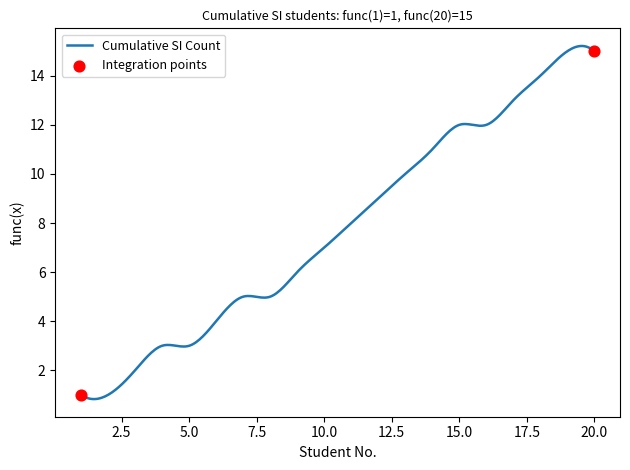

What is the smallest value displayed?

0.8